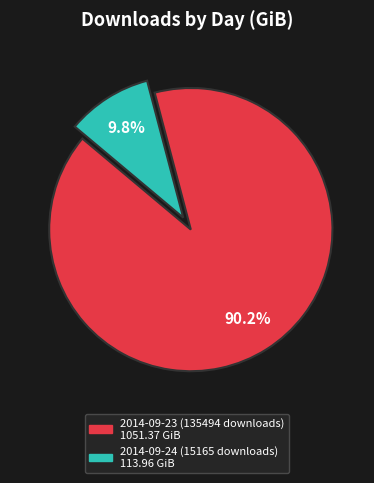

Between 2014-09-24 (15165 downloads) and 2014-09-23 (135494 downloads), which is larger?

2014-09-23 (135494 downloads)